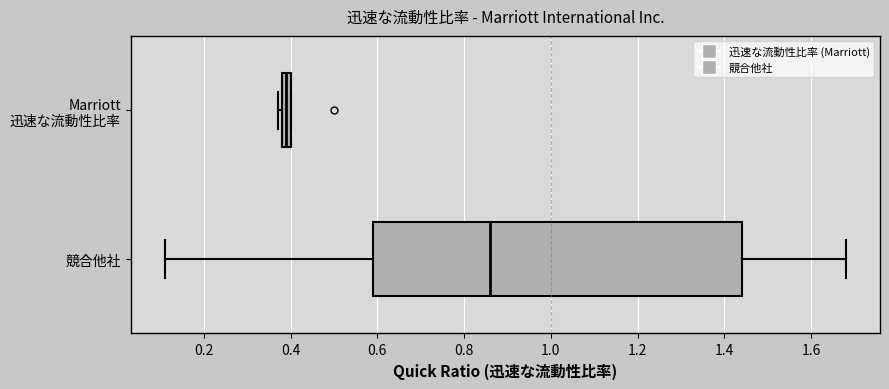

Which box's median line is the furthest to the right?

競合他社